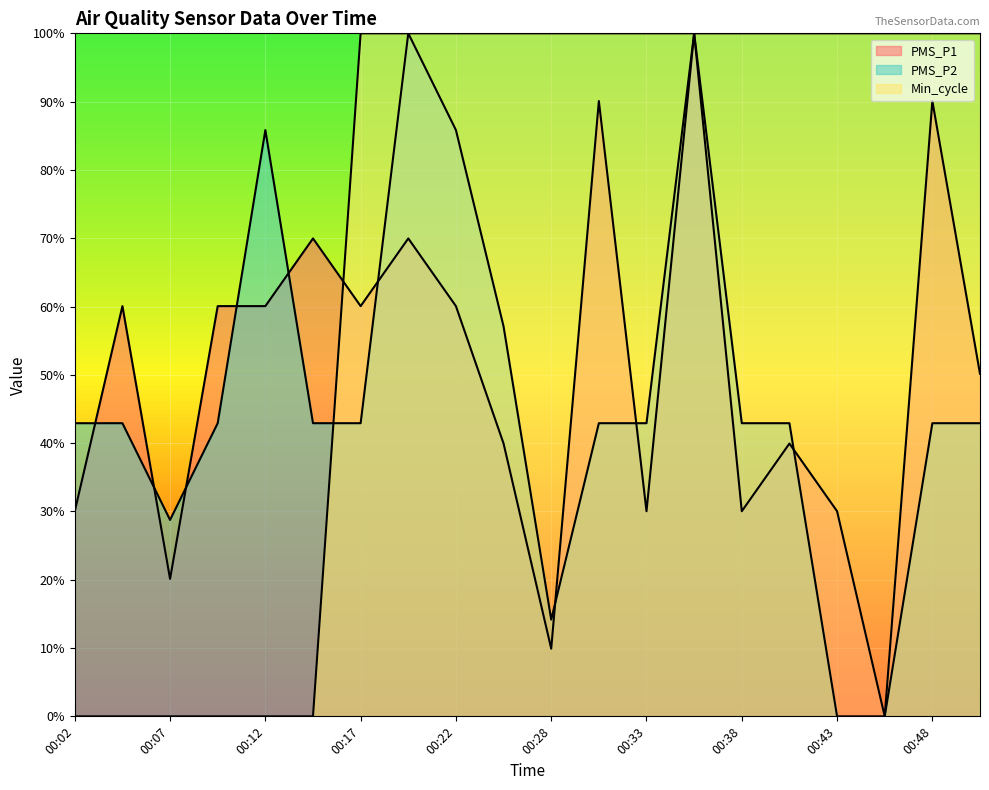

At which label does PMS_P2 reach its minimum?

00:43